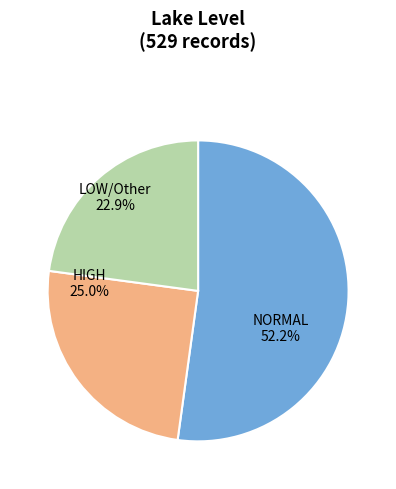

Combined, do NORMAL and HIGH account for over 50%?

Yes